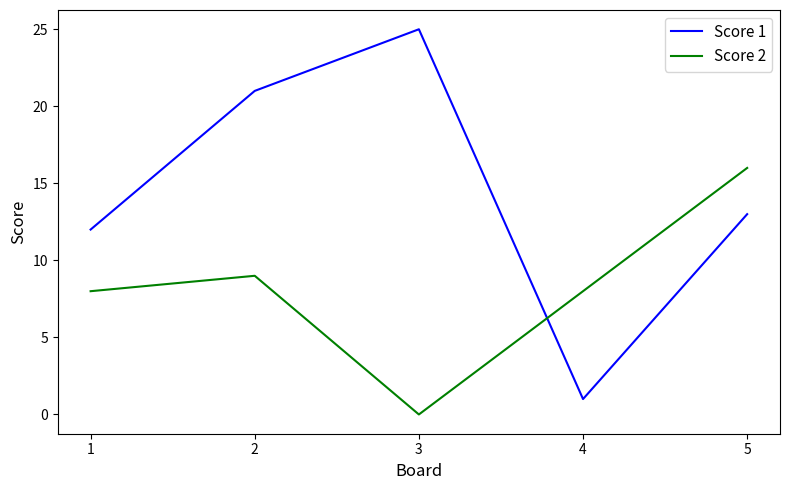

How many interior local peaks does the Score 1 series have?

1